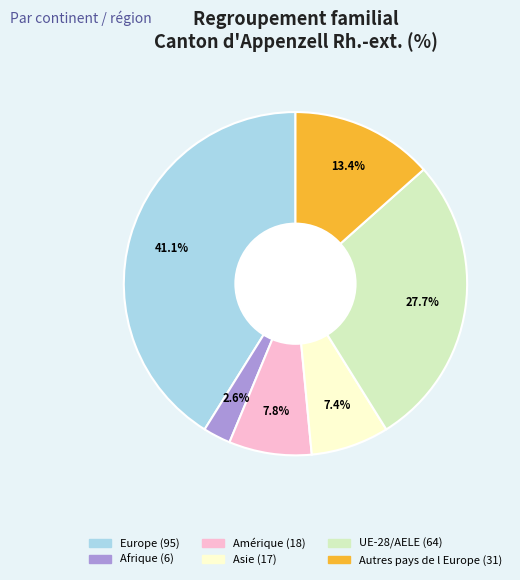

To the nearest percent, what is the average slice percentage?

17%